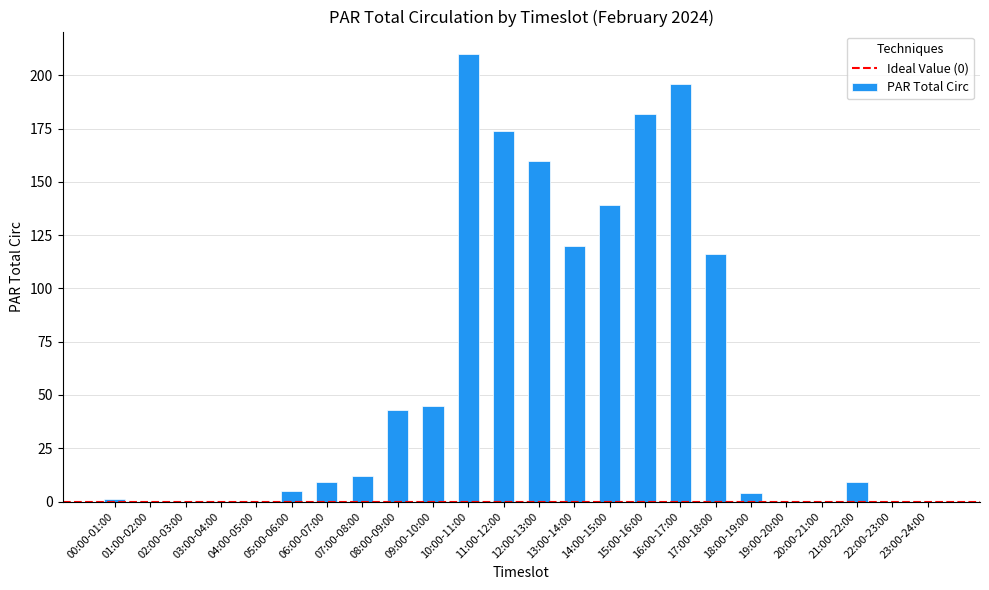

True or false: the data shows 79 at 23:00-24:00.

False